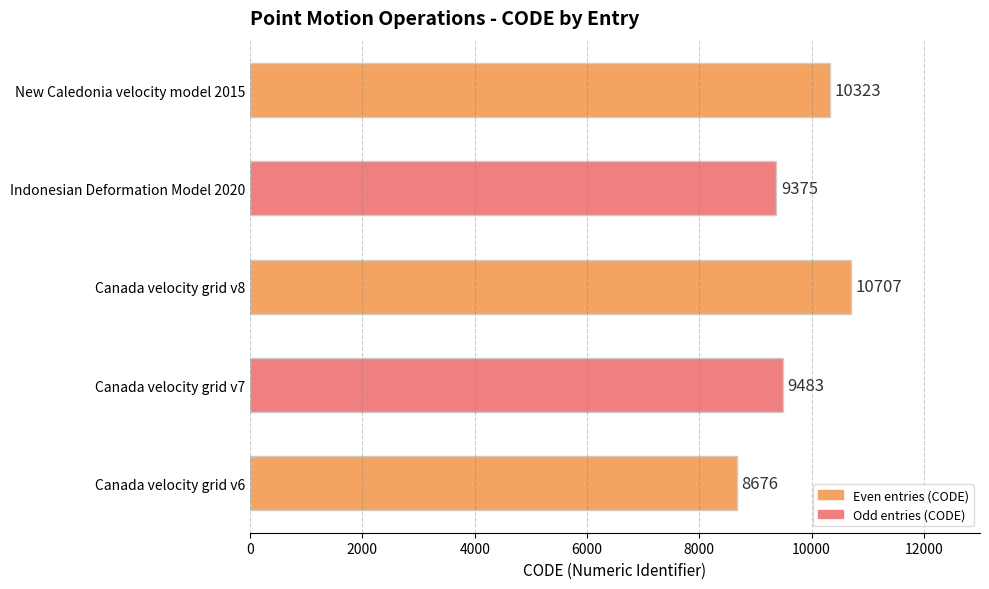

Reading bottom to top, extract all data points from this chart.

Canada velocity grid v6=8676	Canada velocity grid v7=9483	Canada velocity grid v8=10707	Indonesian Deformation Model 2020=9375	New Caledonia velocity model 2015=10323